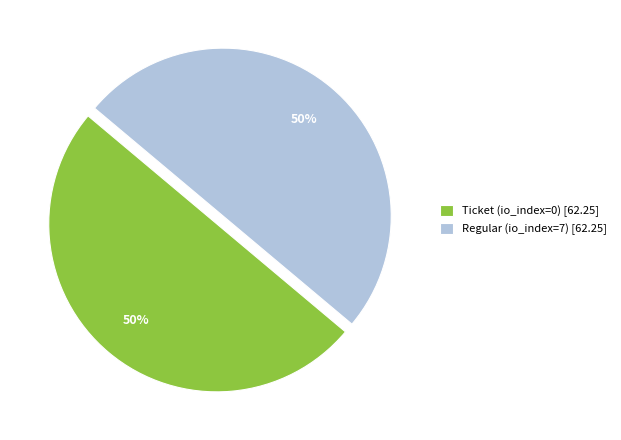

How many segments does this pie chart have?

2